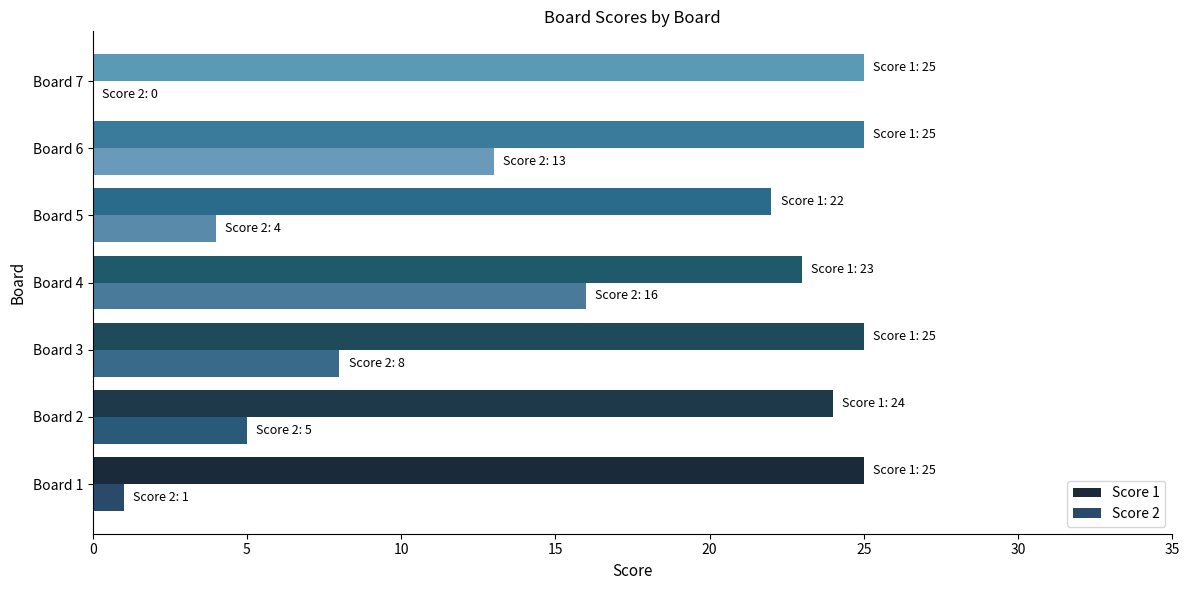

The value of Score 2 at Board 7 is 8. True or false?

False